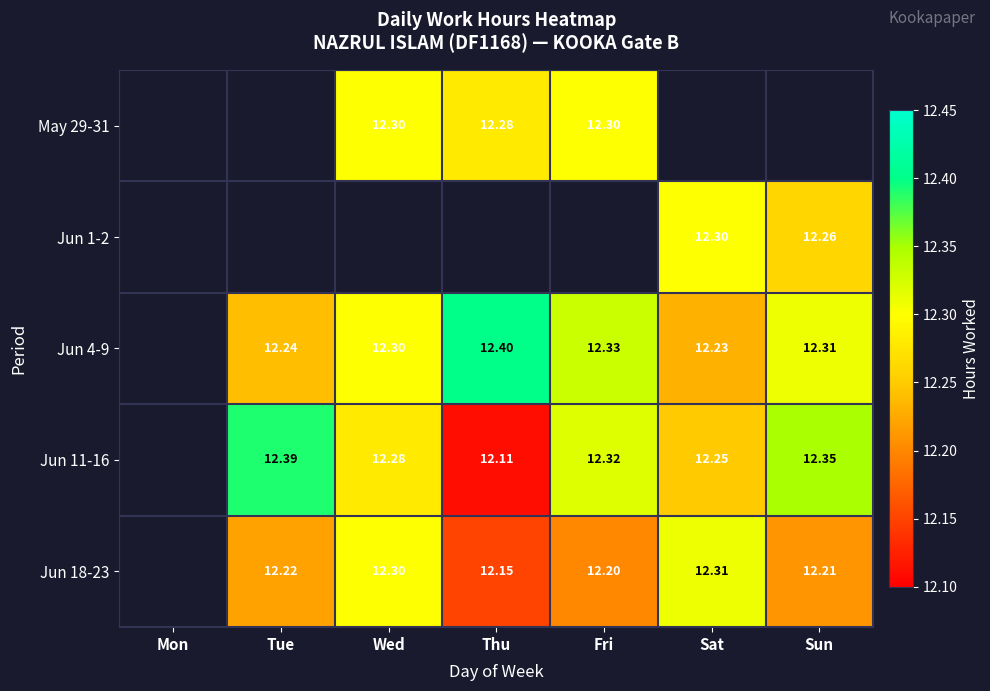

How many categories are shown in the chart?

7